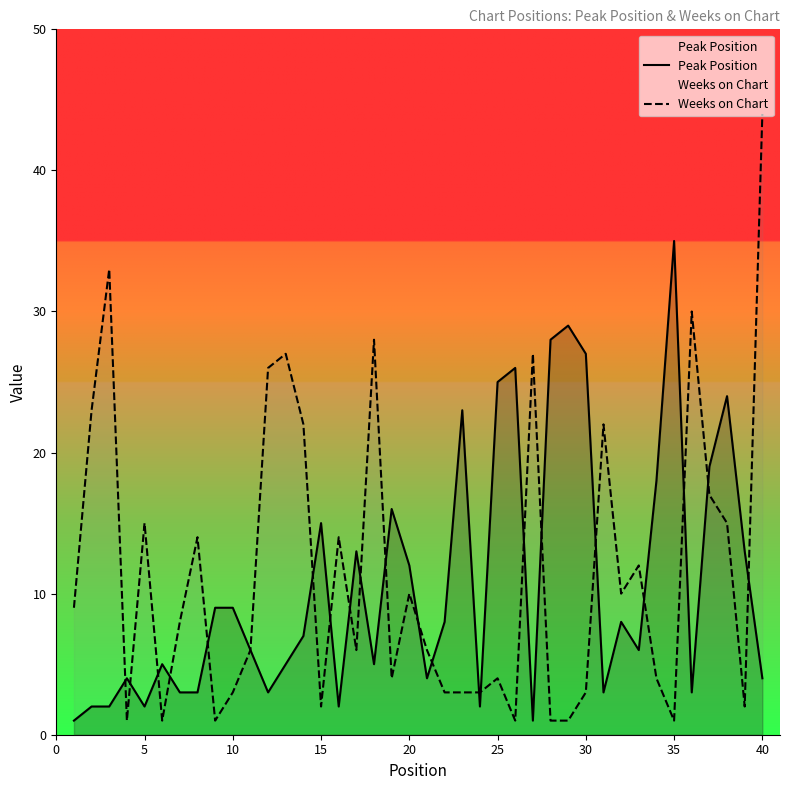

What is the smallest value displayed?

1